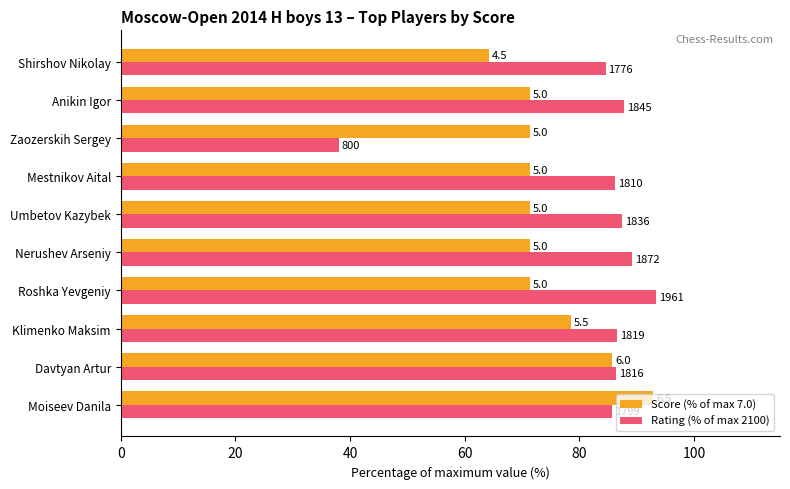

What are all the series names shown in the legend?

Score (% of max 7.0), Rating (% of max 2100)